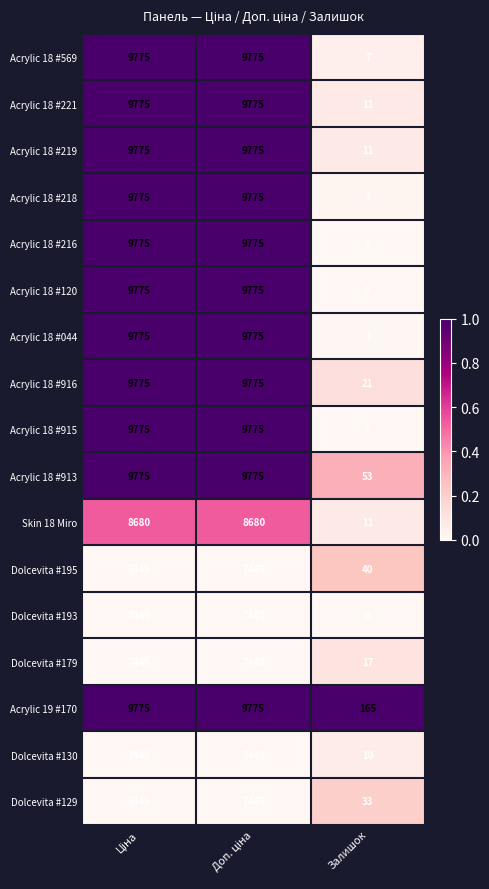

The value of Acrylic 19 #170 at Залишок is 165. True or false?

True